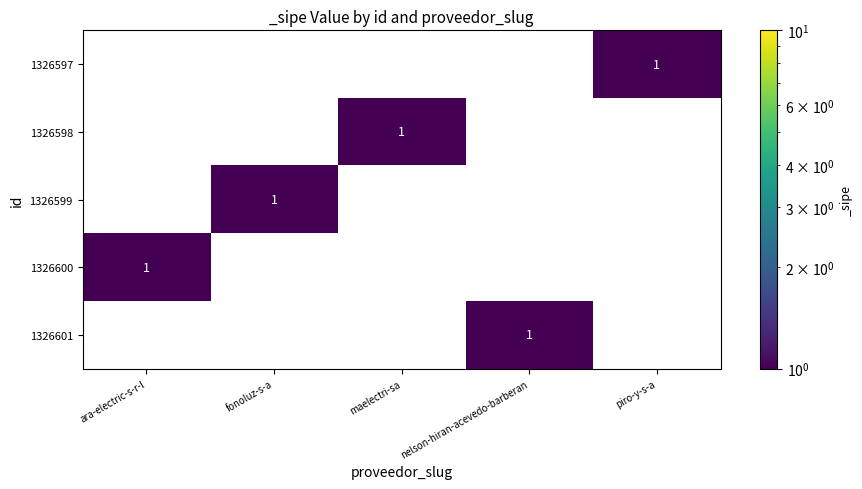

How many 1326597 values are between 0 and 1?

5